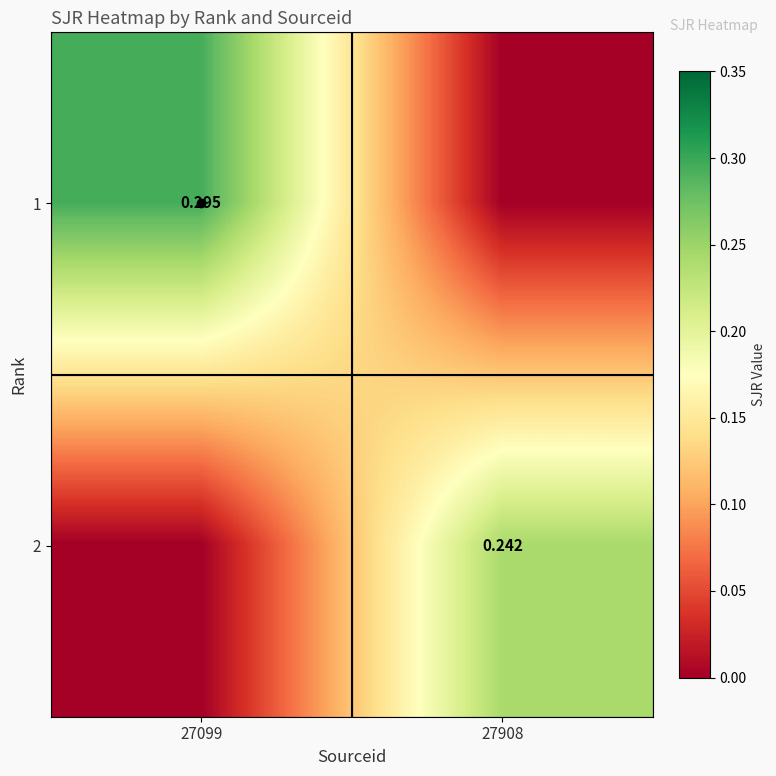

What is the difference between the maximum and minimum values in the 2 series?

0.2